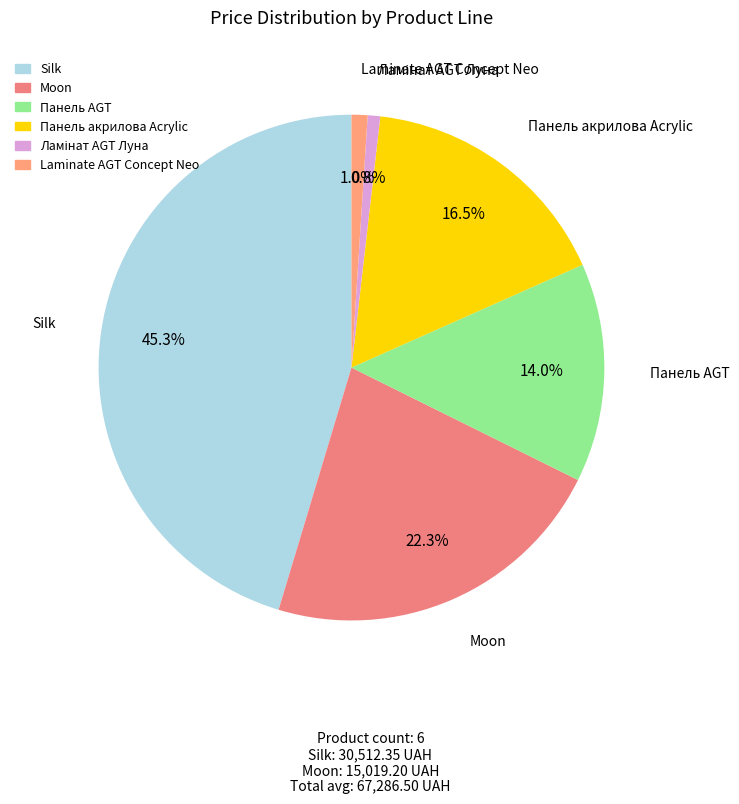

What percentage is the Laminate AGT Concept Neo slice, to the nearest percent?

1%